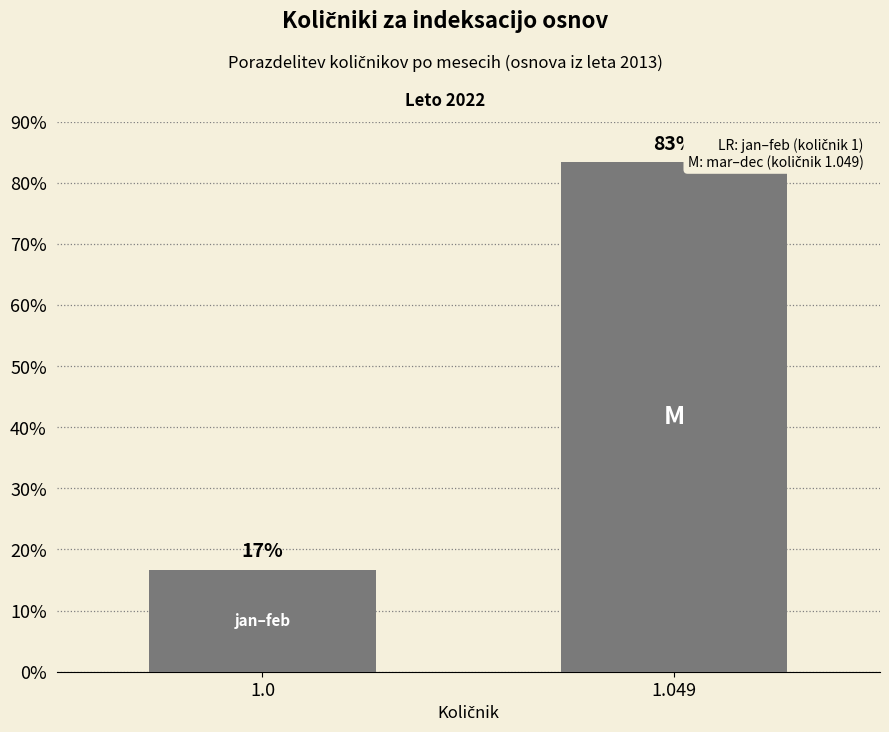

Does the chart contain any negative values?

No